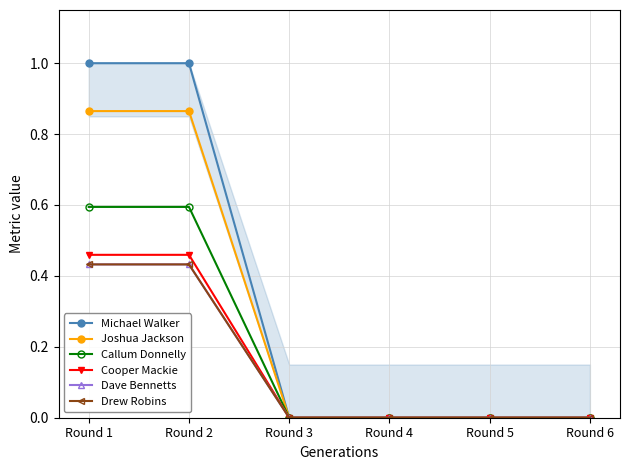

Reading left to right, list all the values displayed in this chart.

Michael Walker: 1.0	1.0	0.0	0.0	0.0	0.0
Joshua Jackson: 0.9	0.9	0.0	0.0	0.0	0.0
Callum Donnelly: 0.6	0.6	0.0	0.0	0.0	0.0
Cooper Mackie: 0.5	0.5	0.0	0.0	0.0	0.0
Dave Bennetts: 0.4	0.4	0.0	0.0	0.0	0.0
Drew Robins: 0.4	0.4	0.0	0.0	0.0	0.0